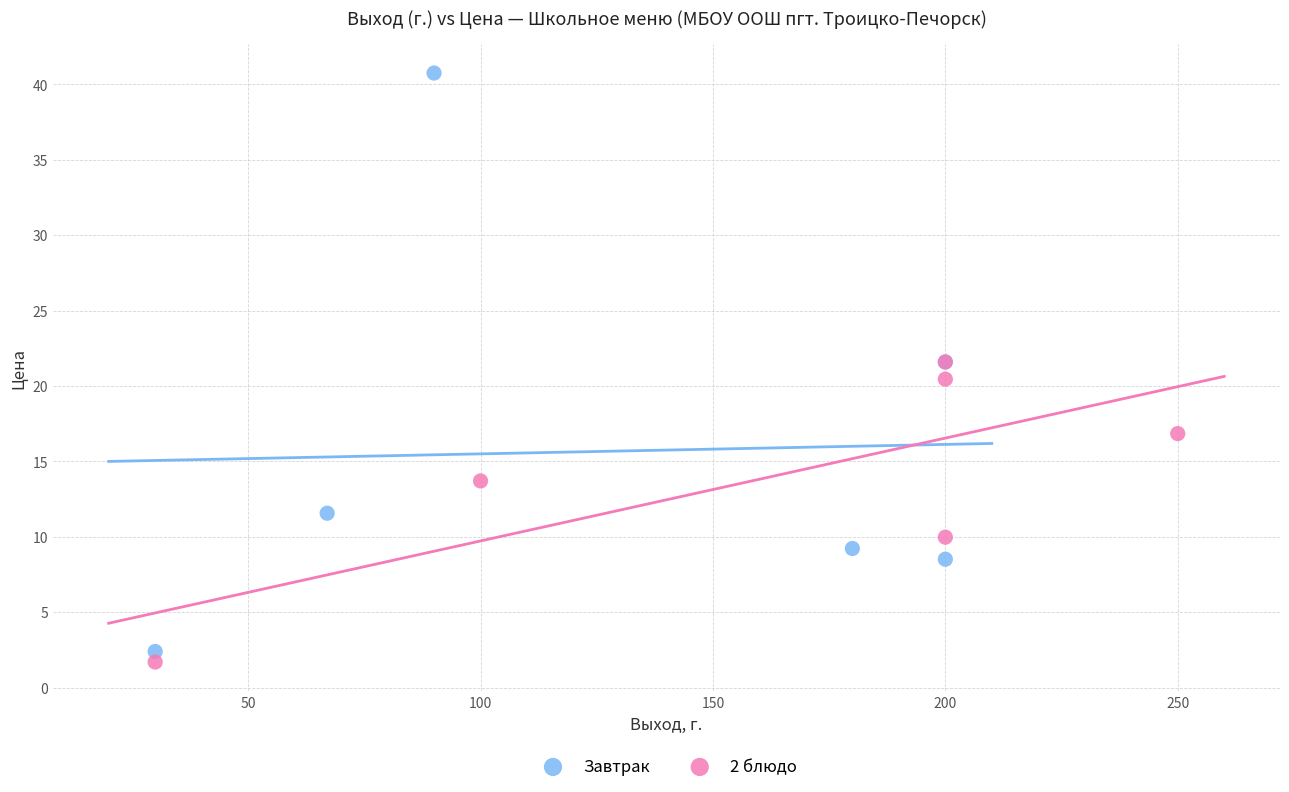

Which series has the widest spread of Y values?

Завтрак